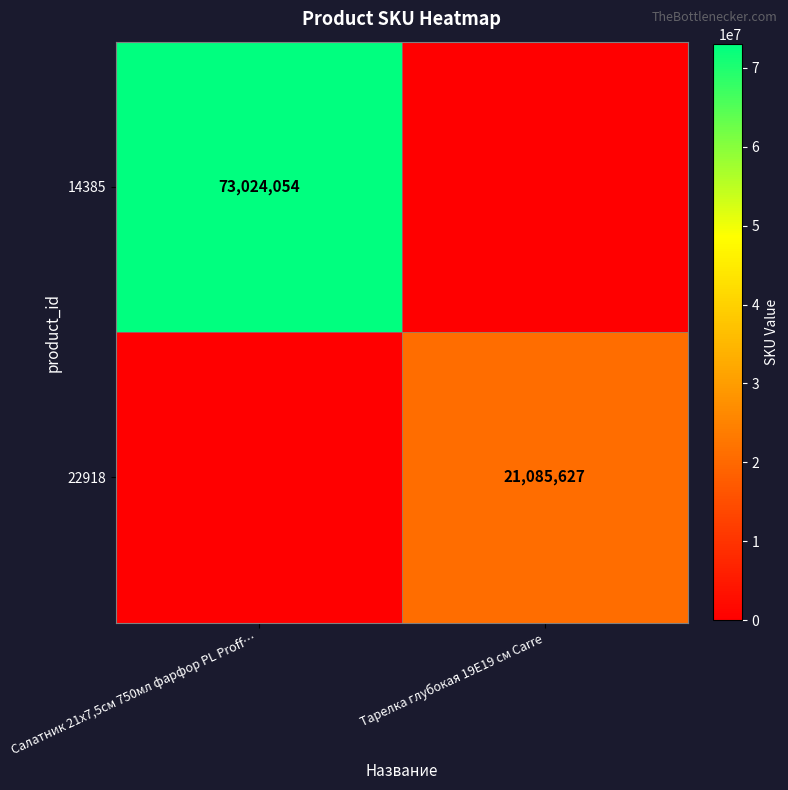

How many series are shown in this chart?

2